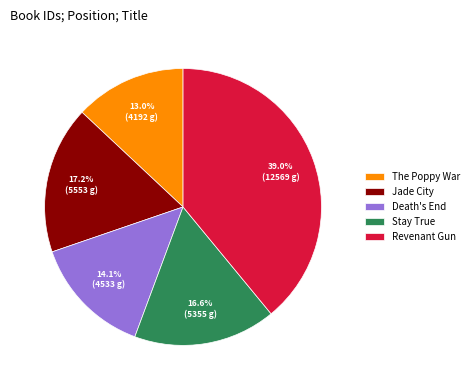

To the nearest percent, what is the difference between the Revenant Gun and Death's End slice percentages?

25%